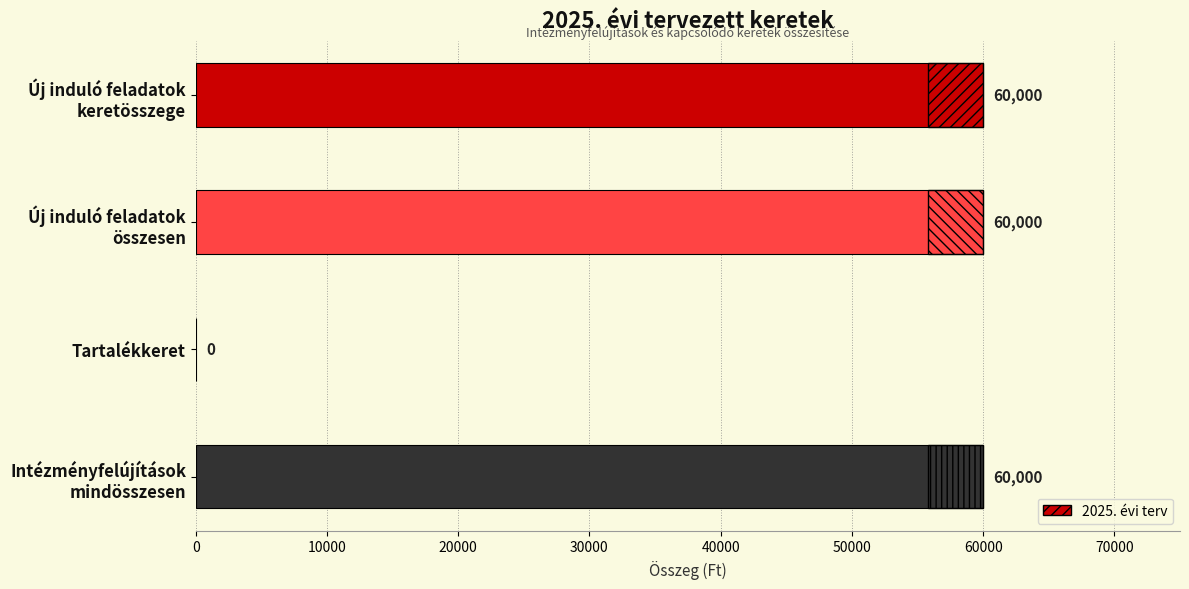

The value at Új induló feladatok összesen is 37032. True or false?

False